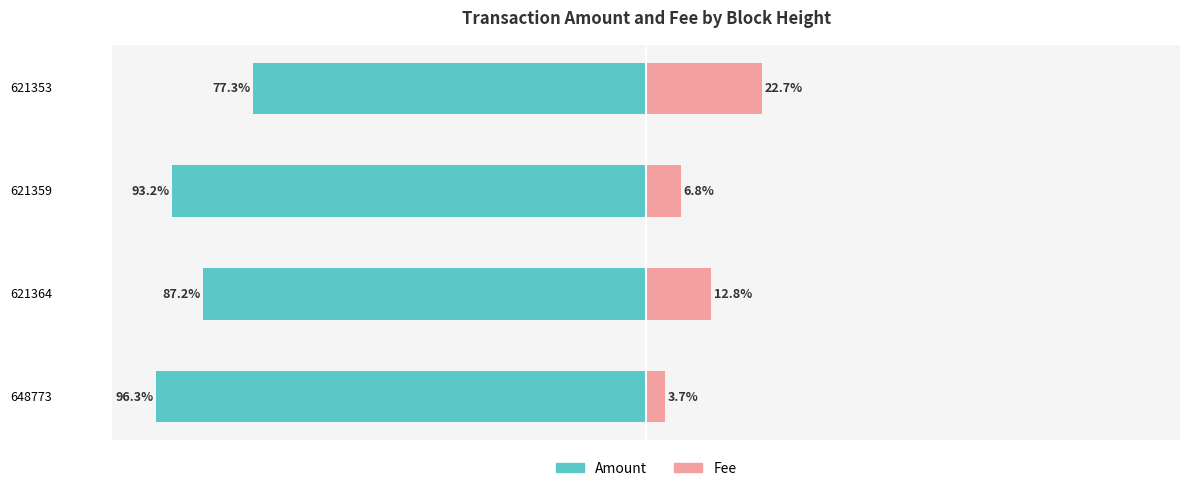

What is the highest value of the Fee series?

22.7